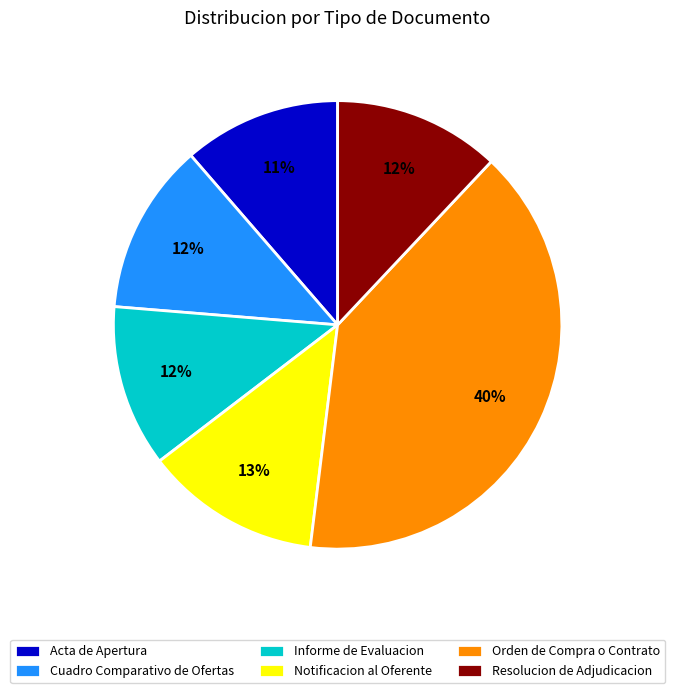

The Resolucion de Adjudicacion slice represents 18% of the pie. True or false?

False